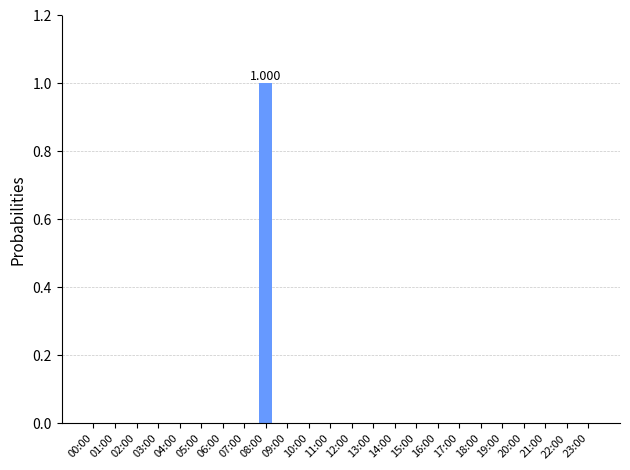

What position from the right is 23:00?

1